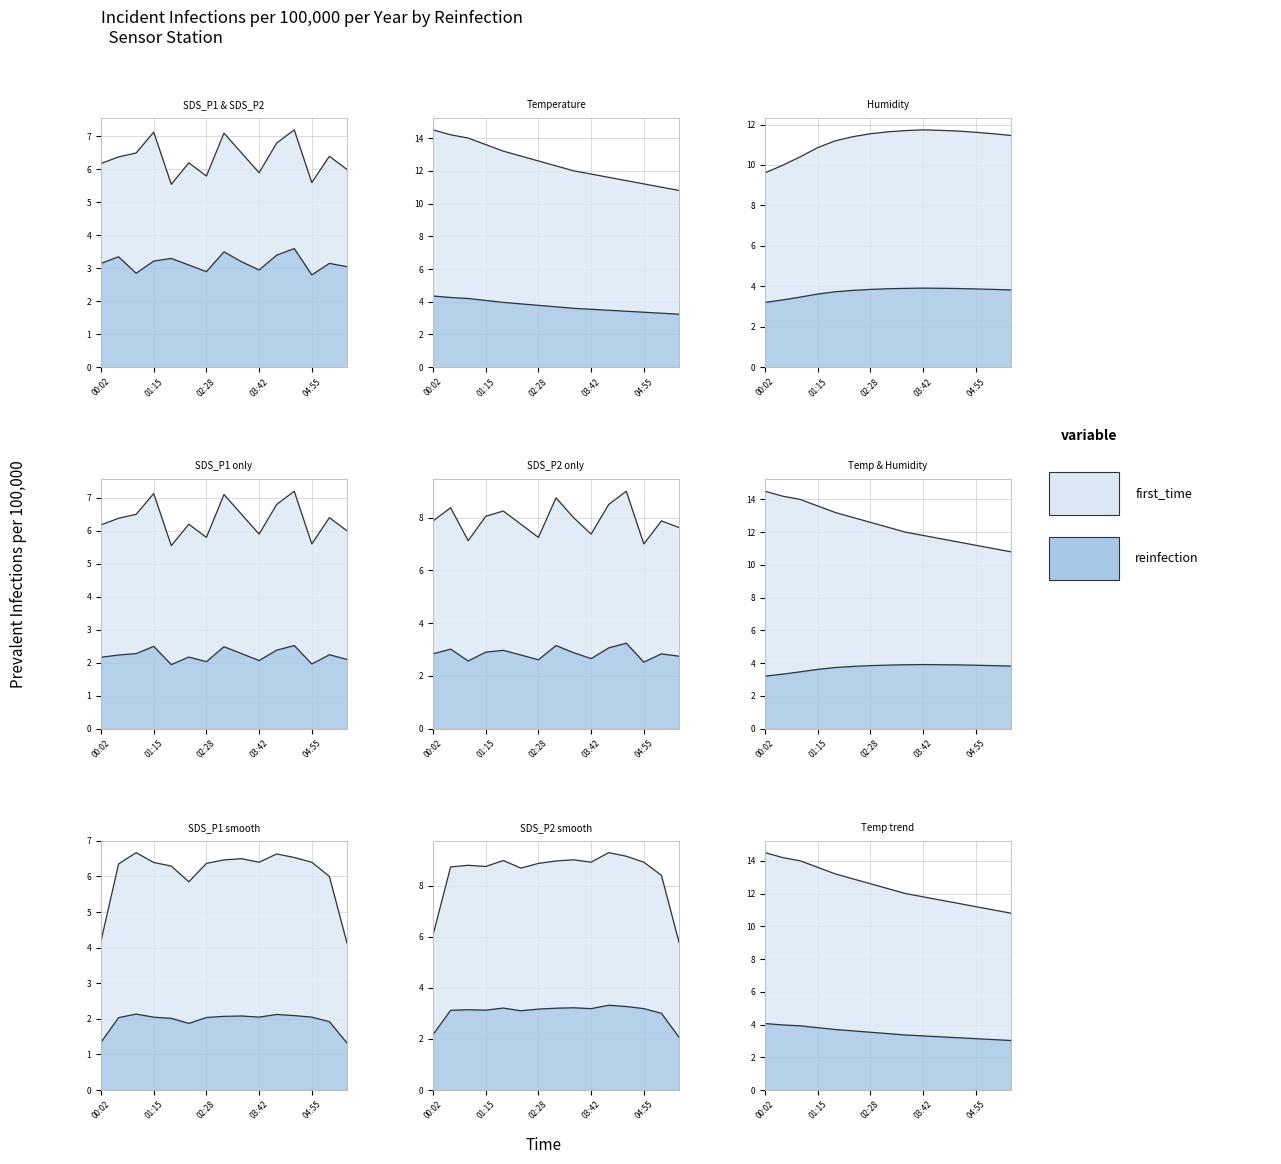

In SDS_P2, how many points are higher than both neighbors (excluding endpoints)?

5